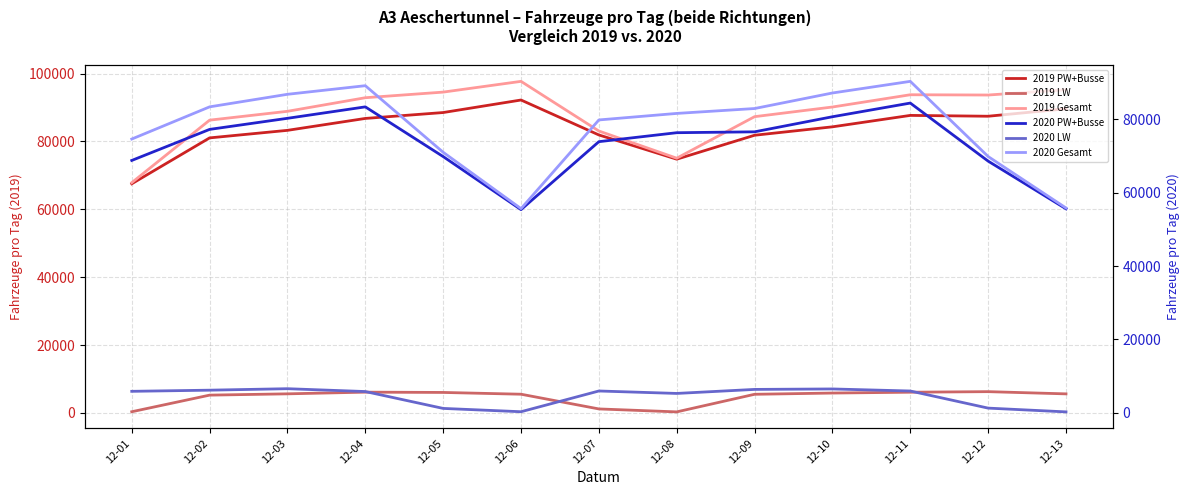

What is the difference between the maximum and minimum values in the 2020 LW series?

6322